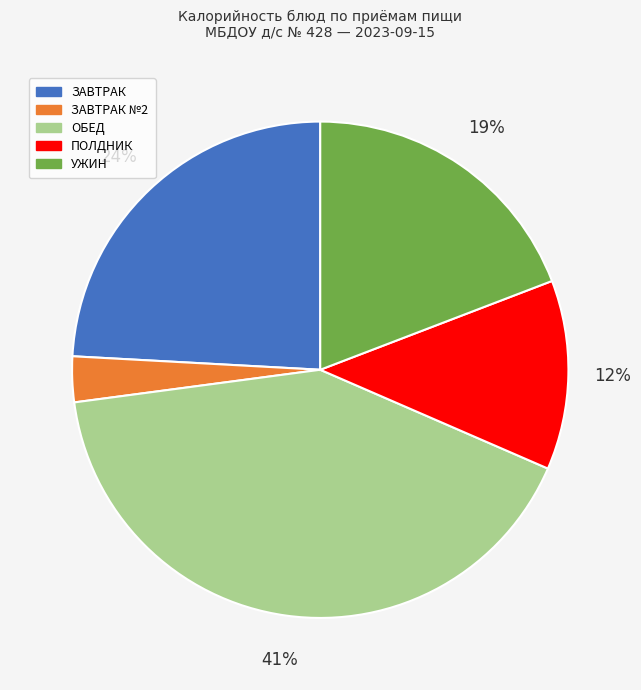

Is there any slice that represents more than half of the pie?

No